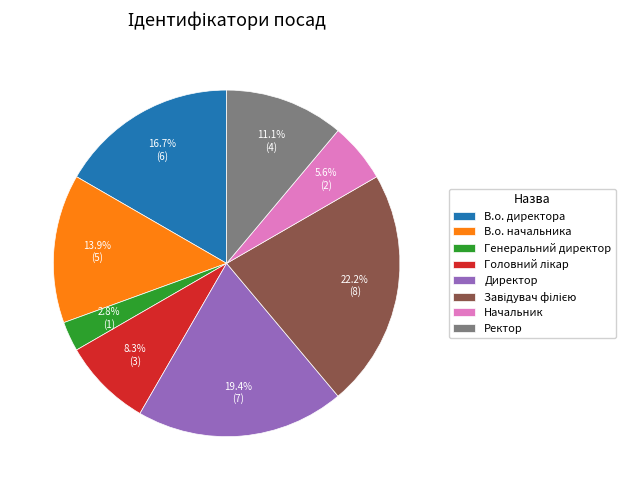

True or false: В.о. директора accounts for 17% of the total.

True